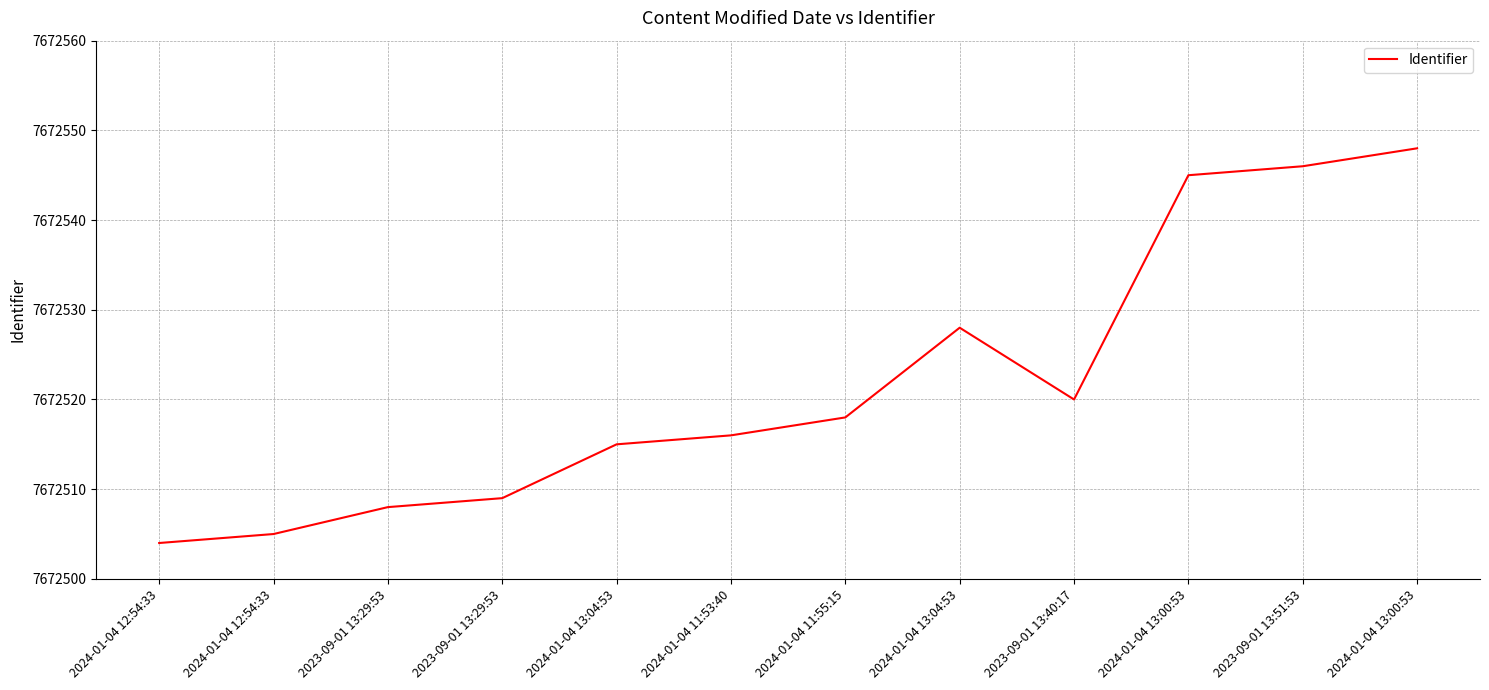

Rank the categories by value from lowest to highest.

2024-01-04 12:54:33, 2024-01-04 12:54:33, 2023-09-01 13:29:53, 2023-09-01 13:29:53, 2024-01-04 13:04:53, 2024-01-04 11:53:40, 2024-01-04 11:55:15, 2023-09-01 13:40:17, 2024-01-04 13:04:53, 2024-01-04 13:00:53, 2023-09-01 13:51:53, 2024-01-04 13:00:53